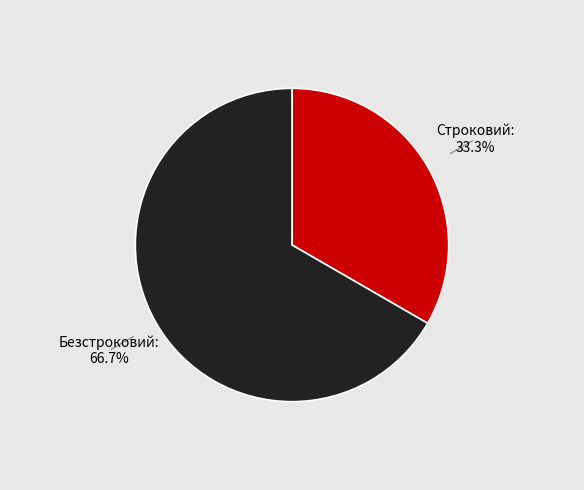

Which category has the smallest portion of the pie?

Строковий